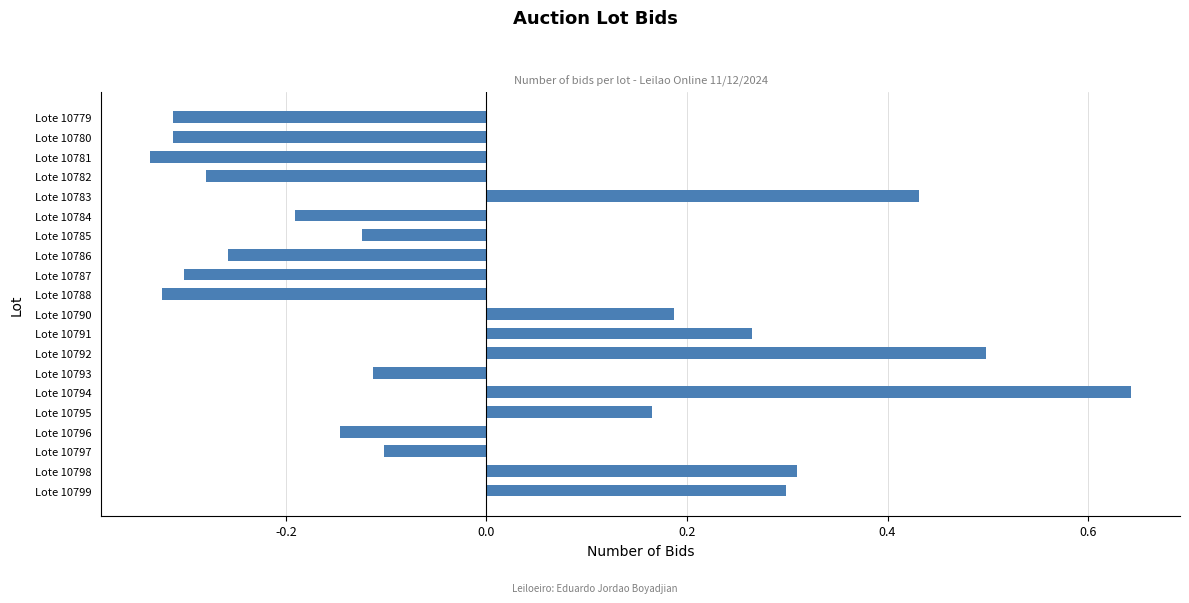

How many values are between 0 and 1?

8